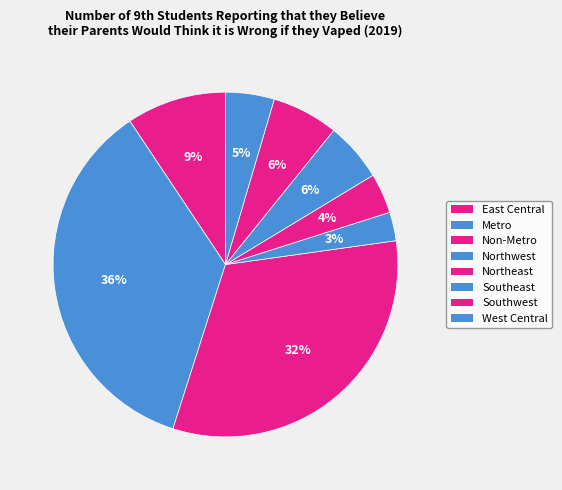

To the nearest percent, what is the difference between the Northwest and West Central slice percentages?

2%